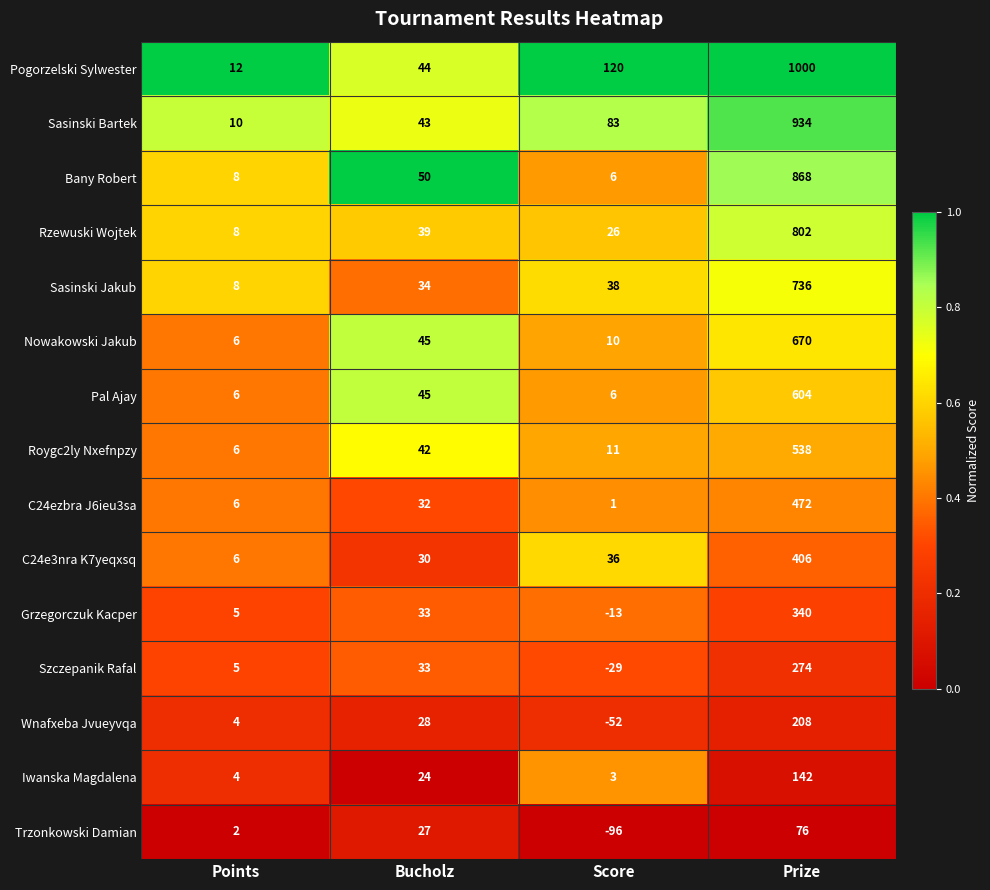

What is the difference between the highest and lowest values at Prize?

924